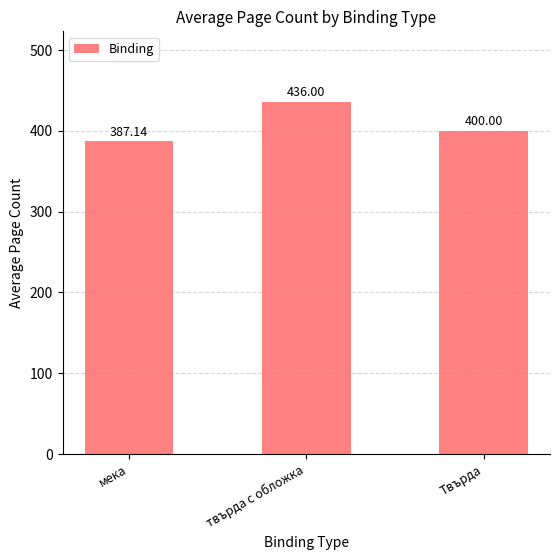

What is the greatest value displayed?

436.0